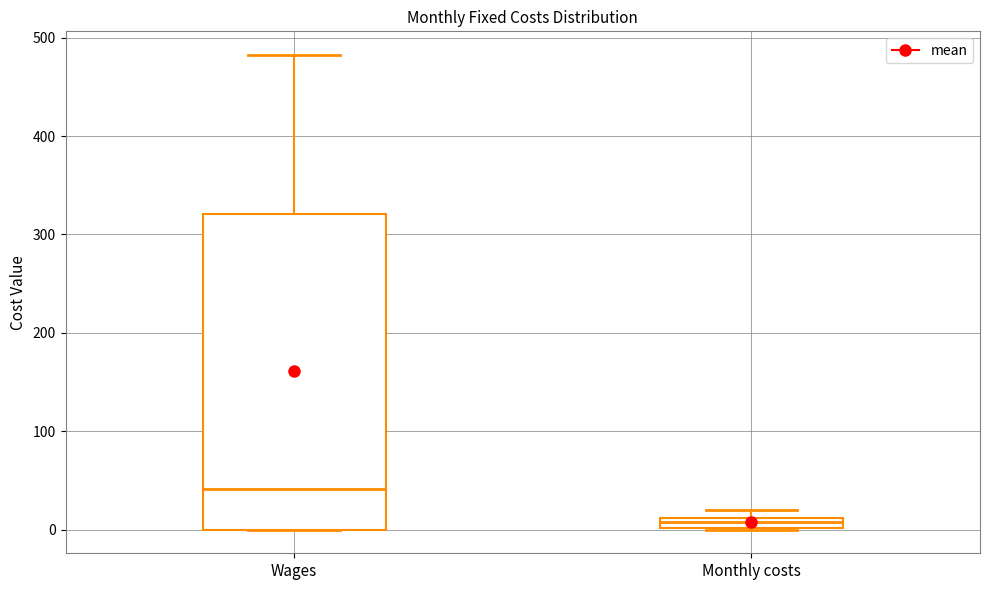

Which box is the tallest, from its lower edge to its upper edge?

Wages